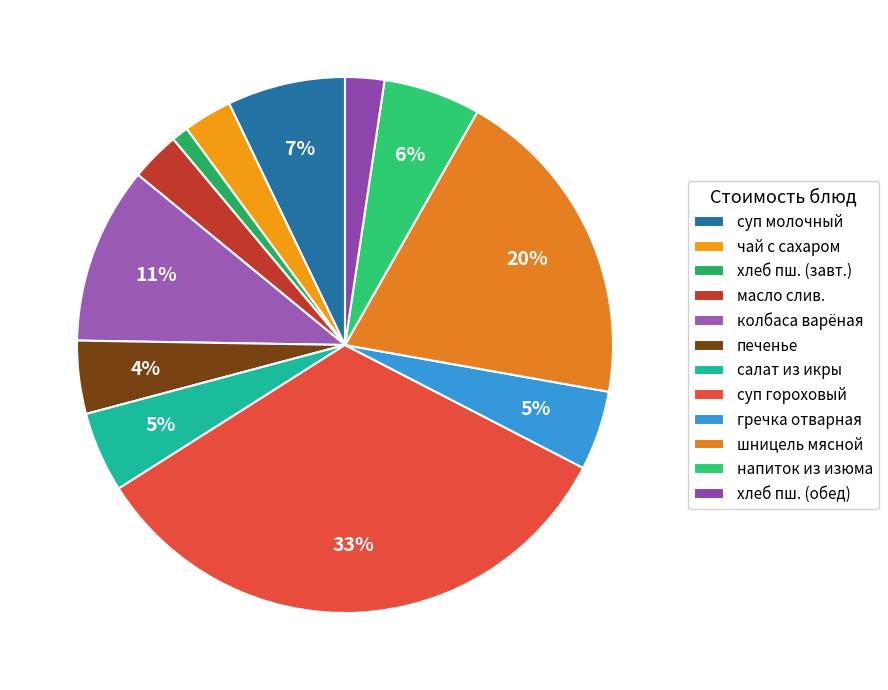

What is the largest slice in the pie chart?

суп гороховый